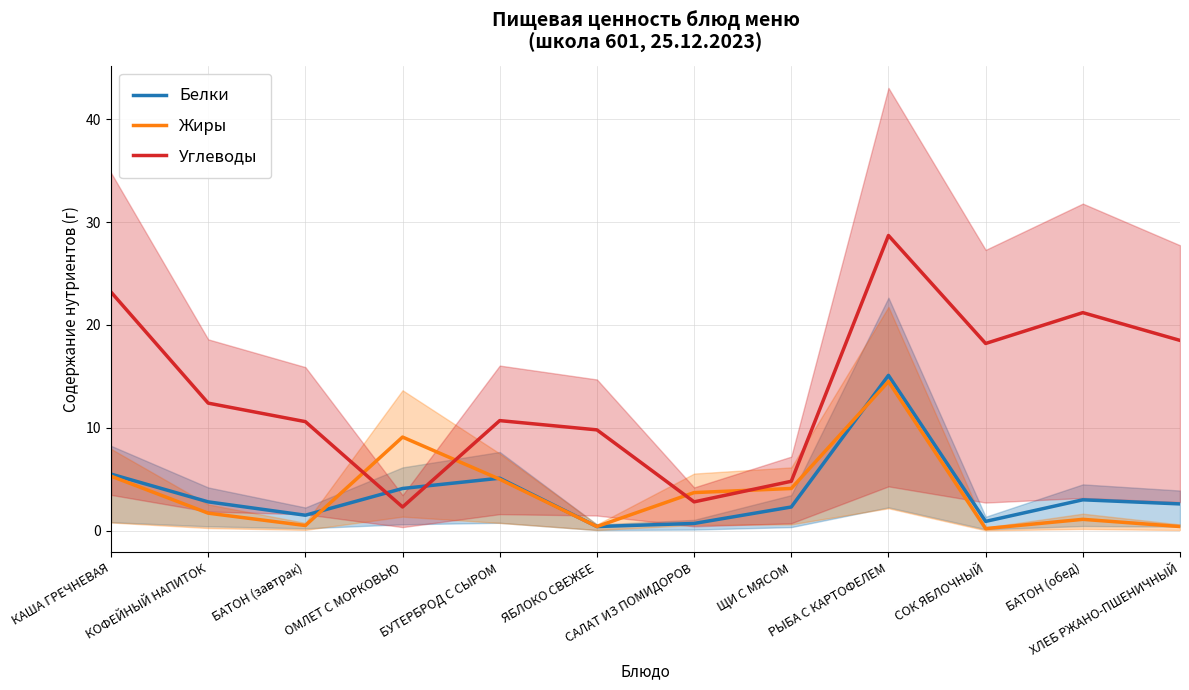

What value does the Жиры series have at КАША ГРЕЧНЕВАЯ?

5.3